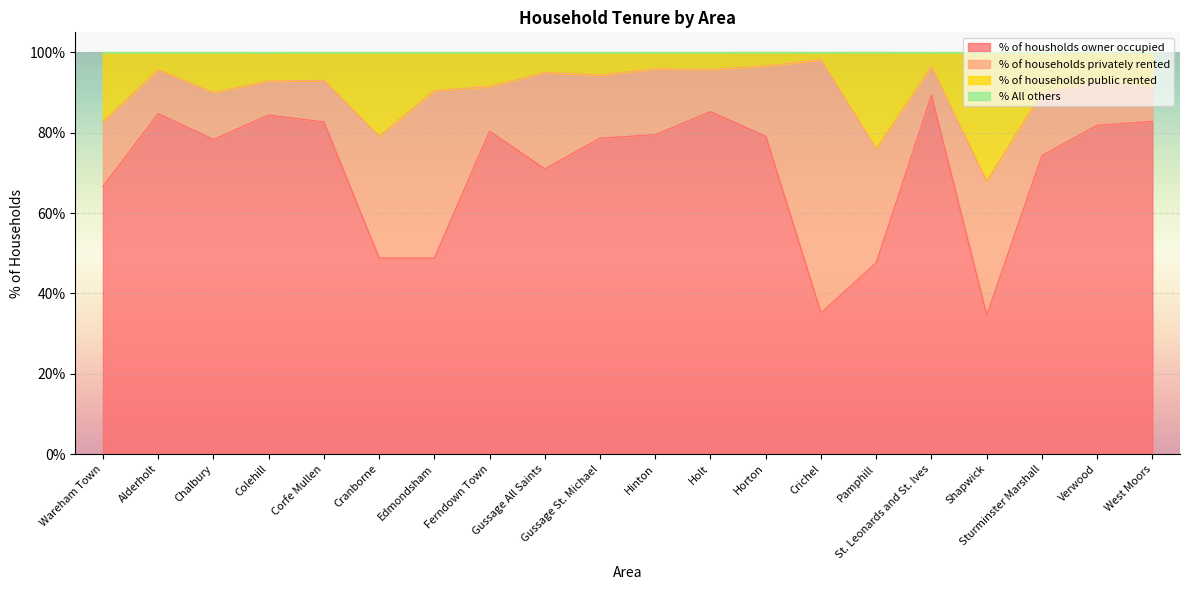

True or false: % of households public rented and % of housholds owner occupied cross at least once.

False